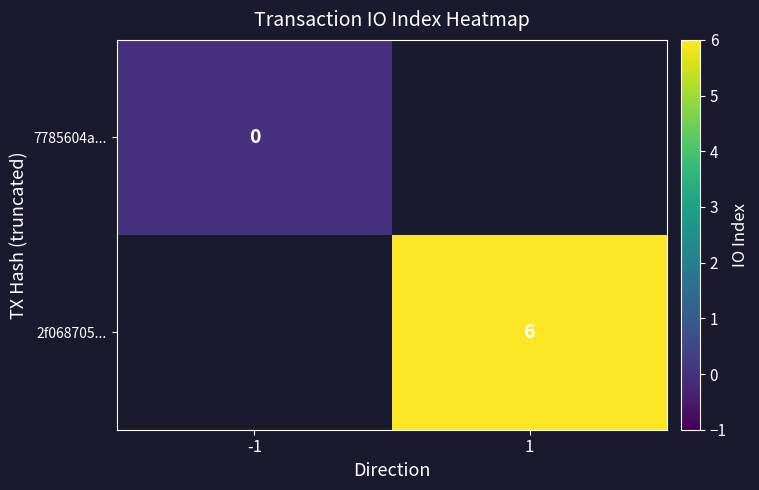

The value of 2f068705... at 1 is 9. True or false?

False